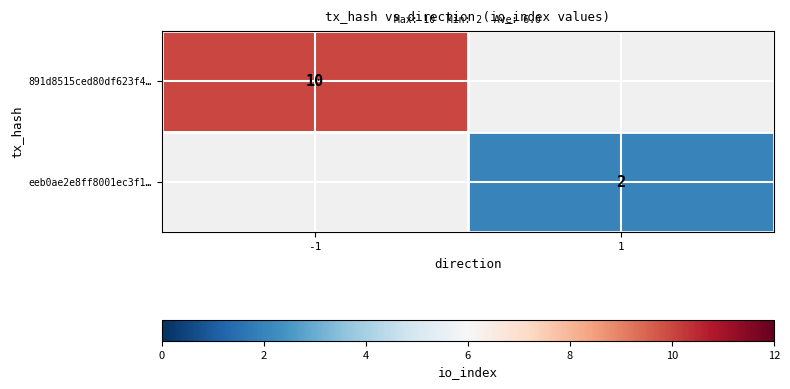

The eeb0ae2e8ff8001ec3f1… series shows 3 at 1. True or false?

False